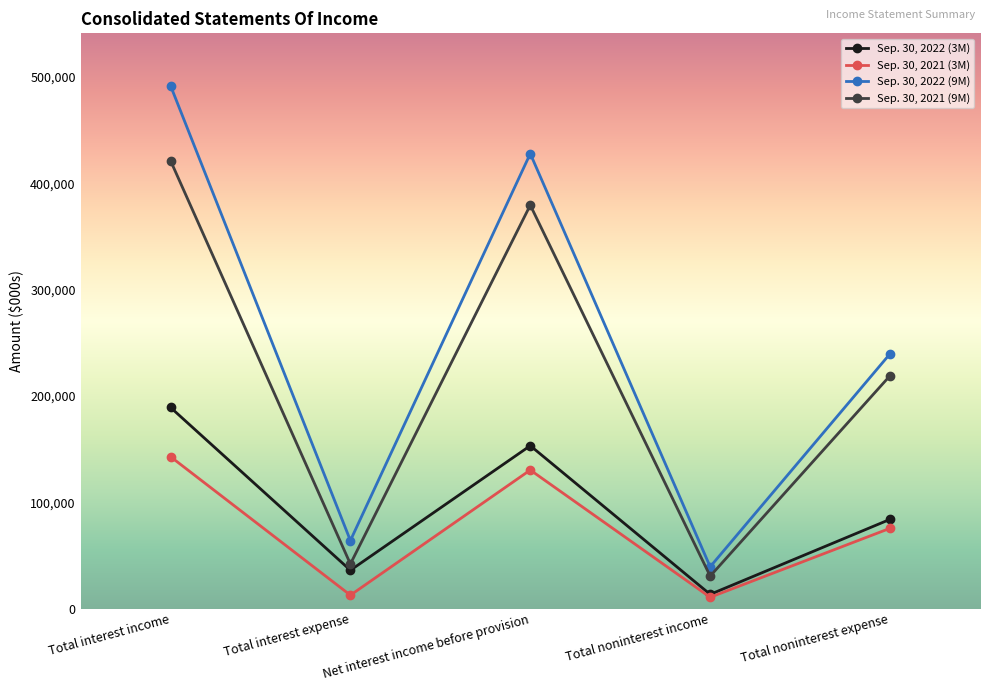

Rank the categories by Sep. 30, 2021 (9M) value from lowest to highest.

Total noninterest income, Total interest expense, Total noninterest expense, Net interest income before provision, Total interest income